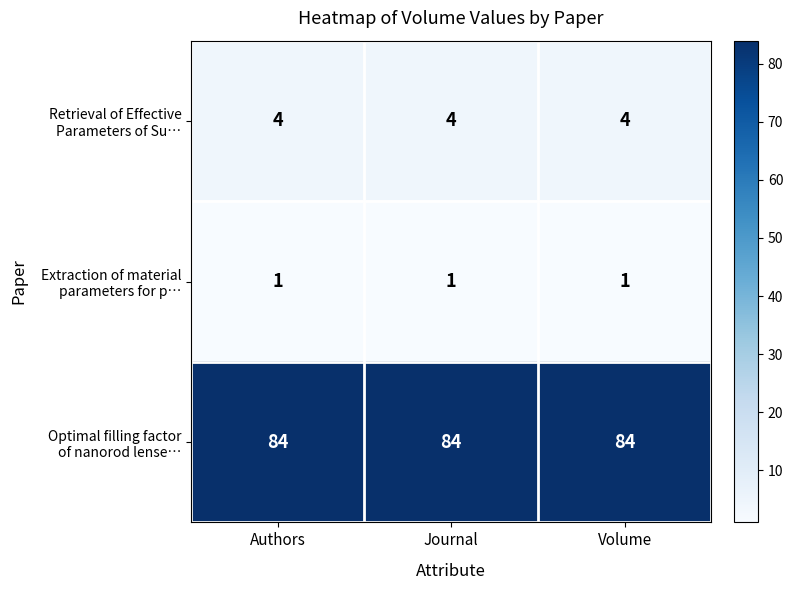

What is the greatest value displayed?

84